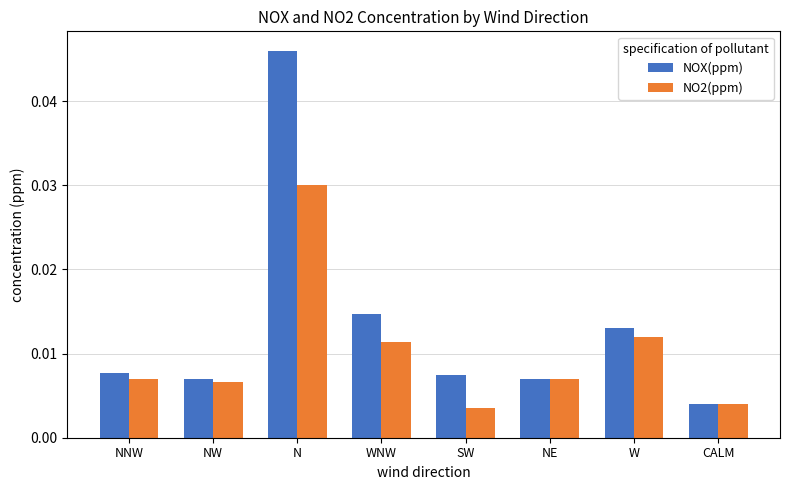

Where is NOX(ppm) nearest to the value 0?

CALM